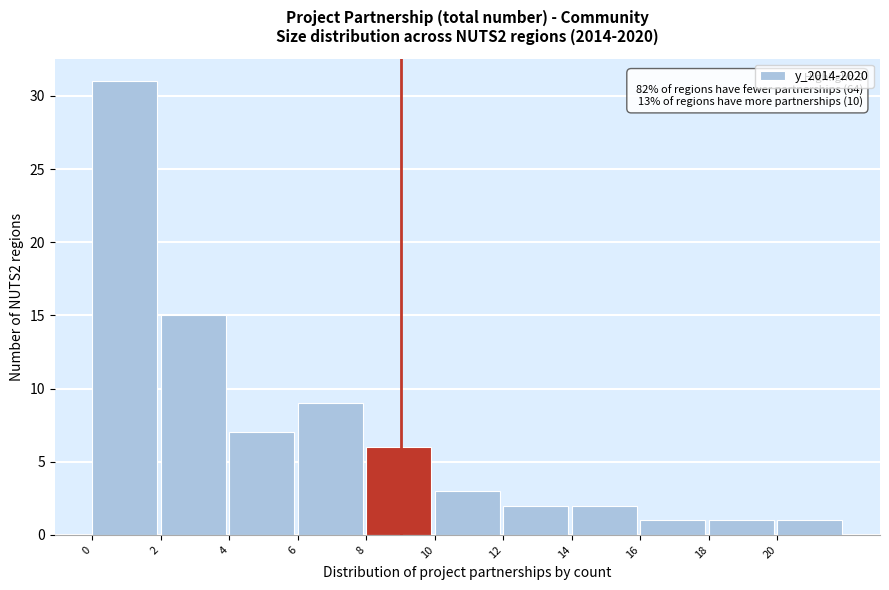

Which range on the x-axis has the tallest bar?

0 to 2